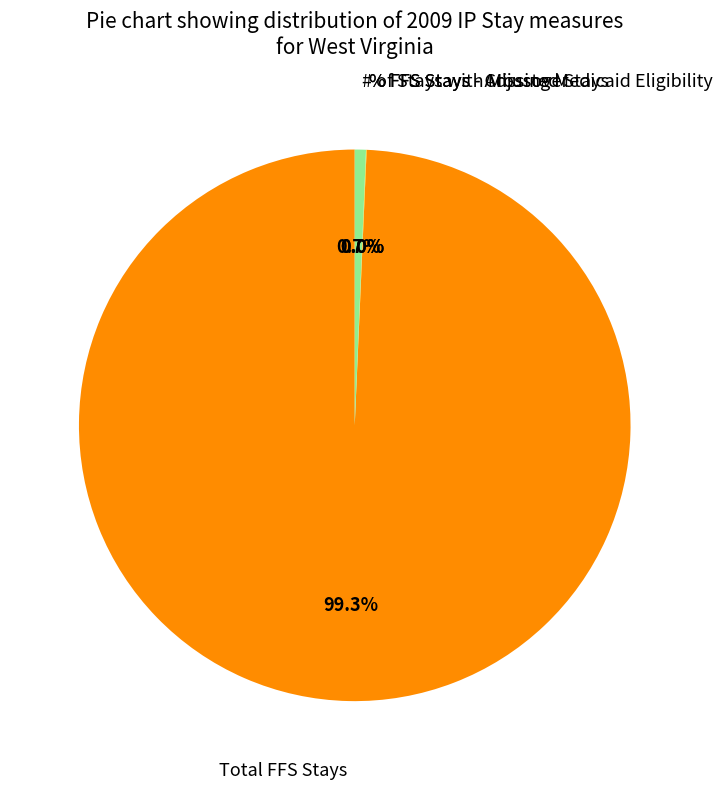

Is there a majority slice in this chart?

Yes